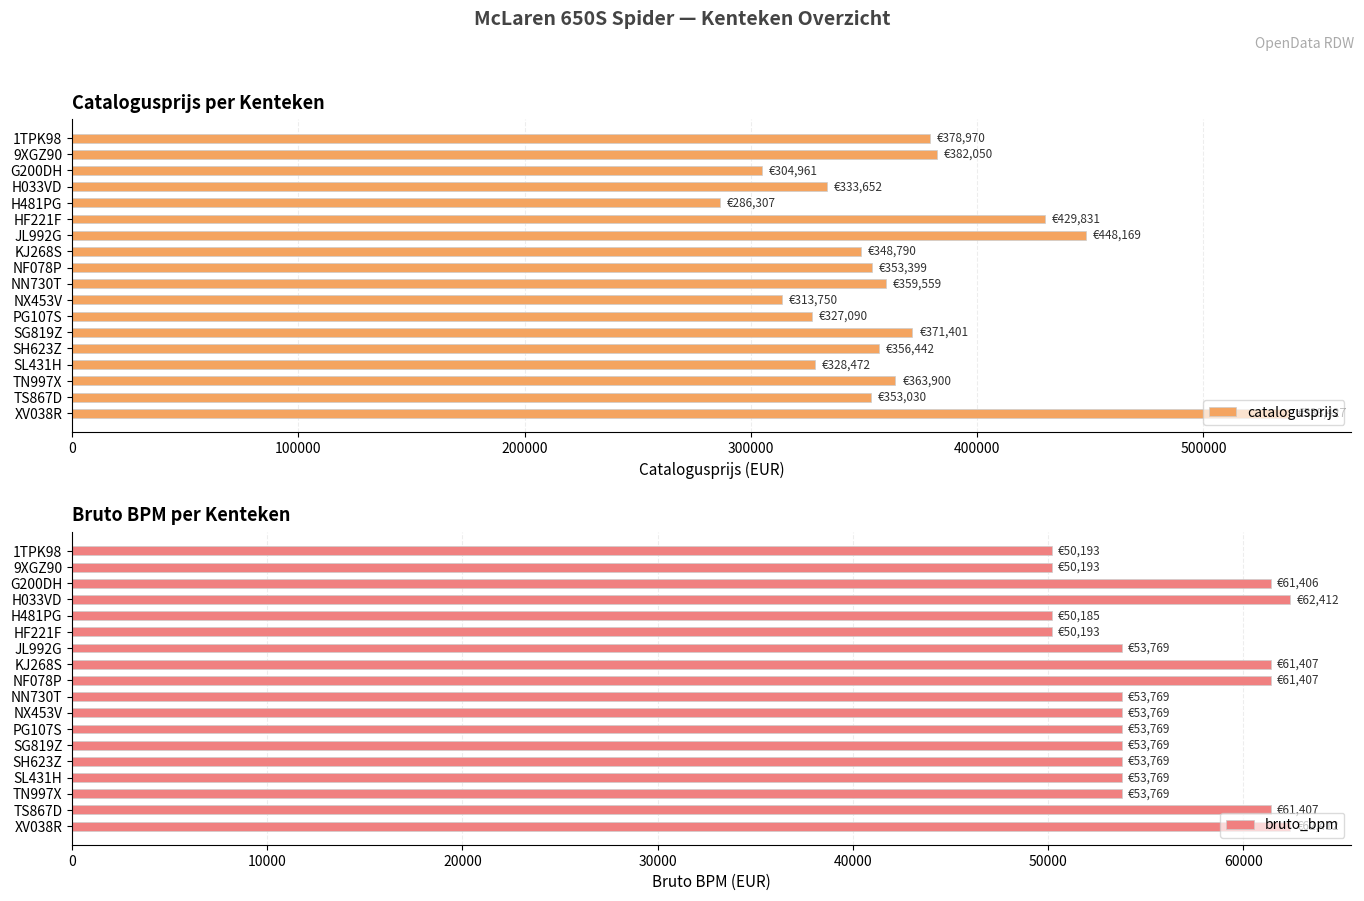

What is the difference between the bruto_bpm values at G200DH and XV038R?

1006